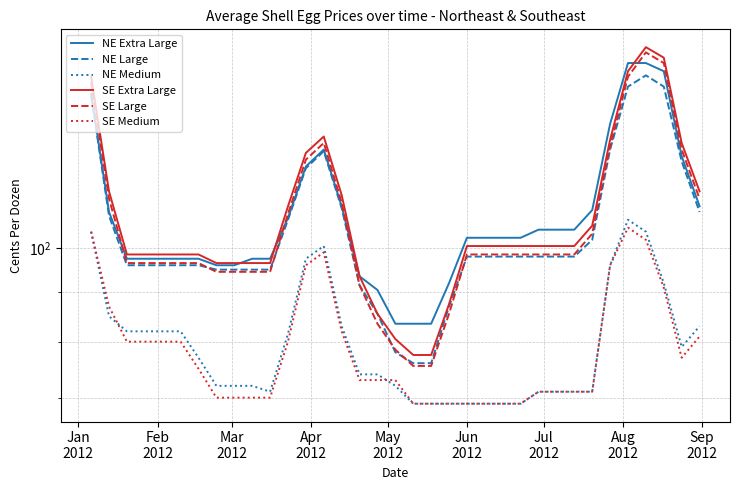

True or false: NE Medium and SE Extra Large intersect in this chart.

False